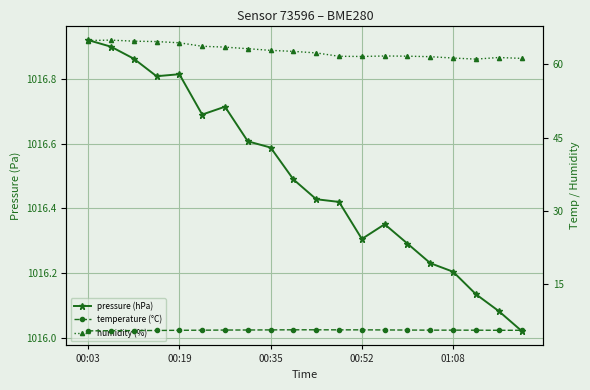

Between 01:08 and 18, which series saw the biggest shift?

humidity (%)